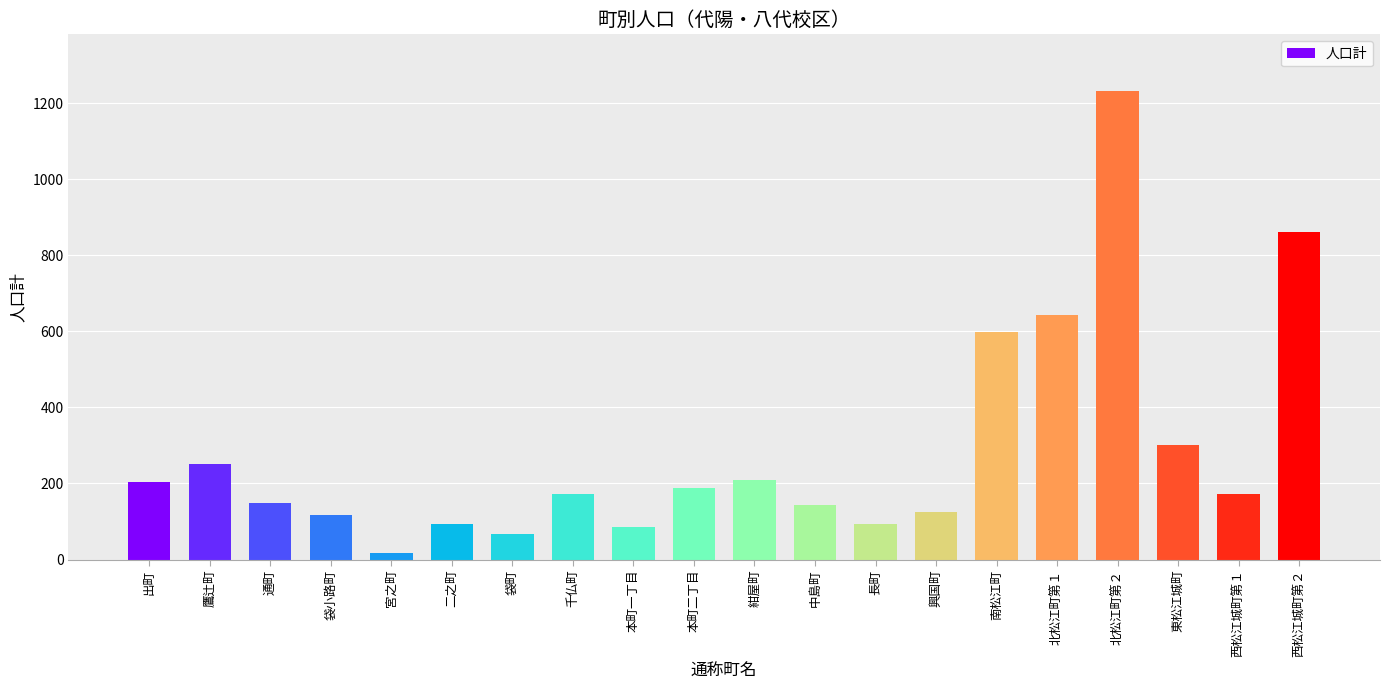

Which has a higher value, 興国町 or 通町?

通町